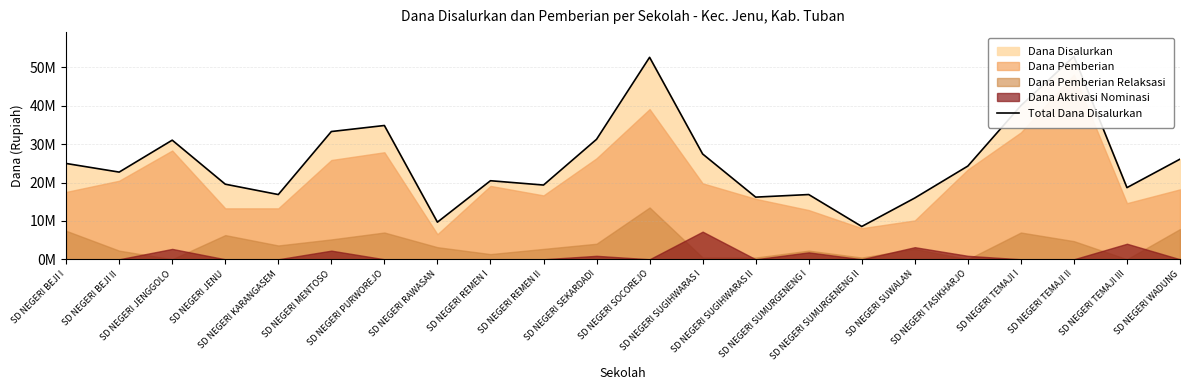

At which label does the data first exceed 24300000?

SD NEGERI BEJI I